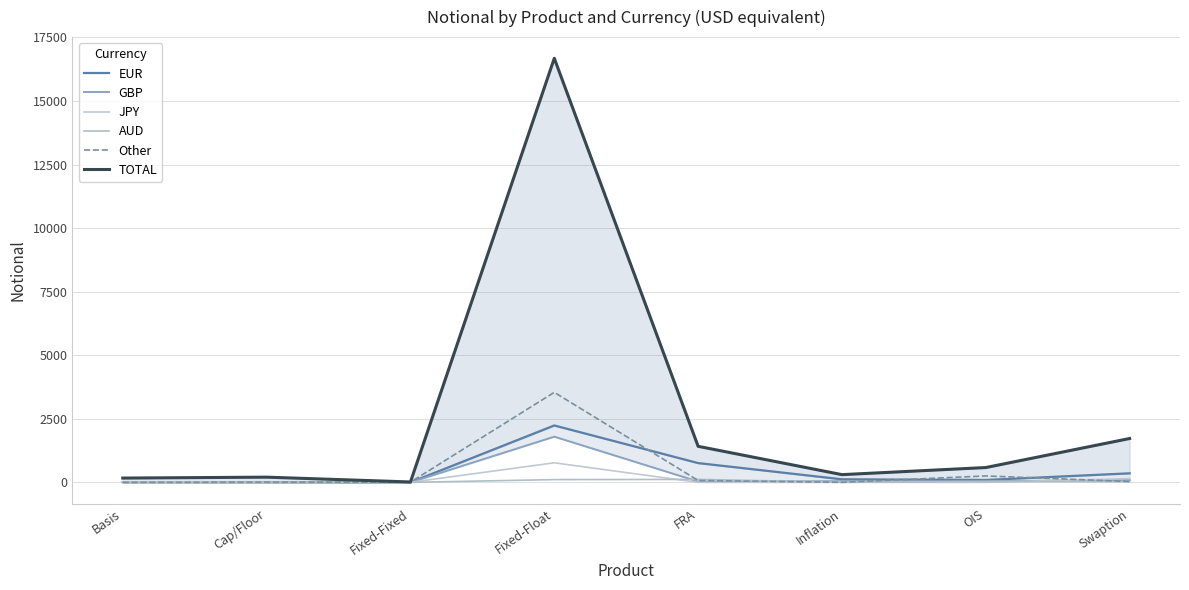

How many data points in Other are above 32?

3